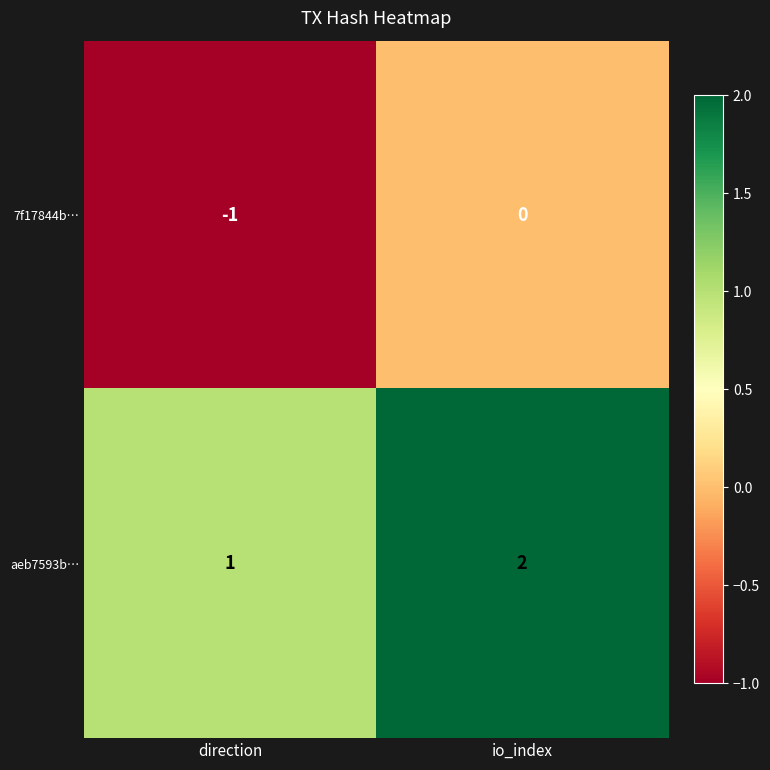

Which series has the largest total across all categories?

aeb7593b…